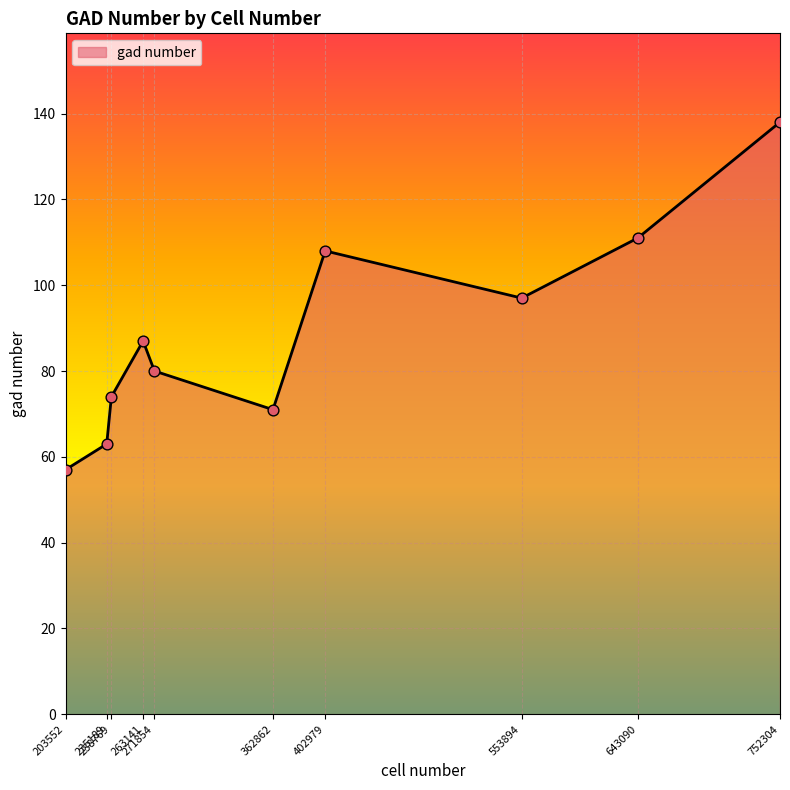

What is the change in value from 263141 to 643090?

+24